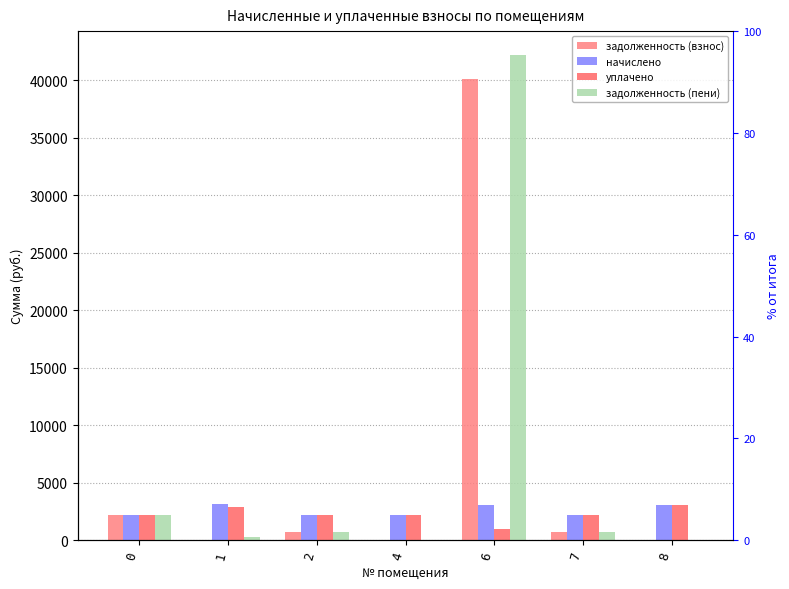

Is it true that начислено equals 3086.8 at 8?

True